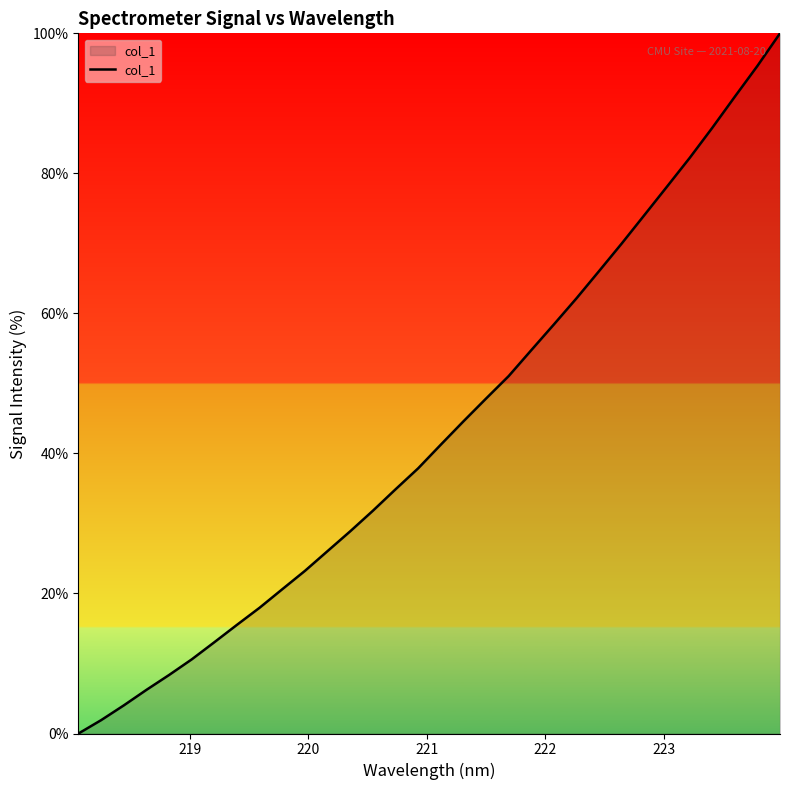

What is the difference between the maximum and minimum values?

100.0